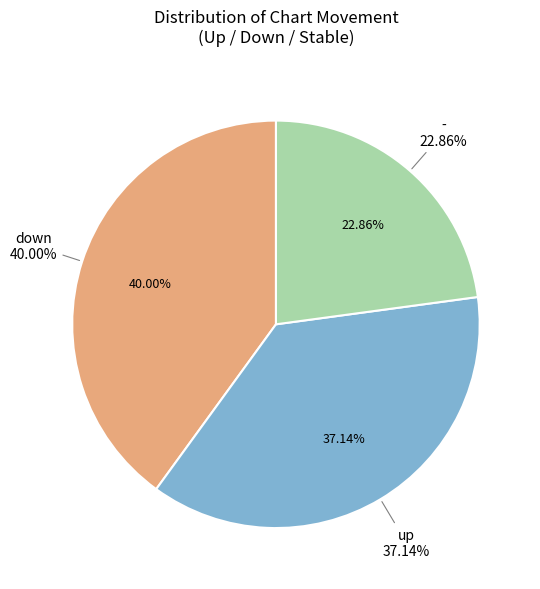

How many slices are in this pie chart?

3